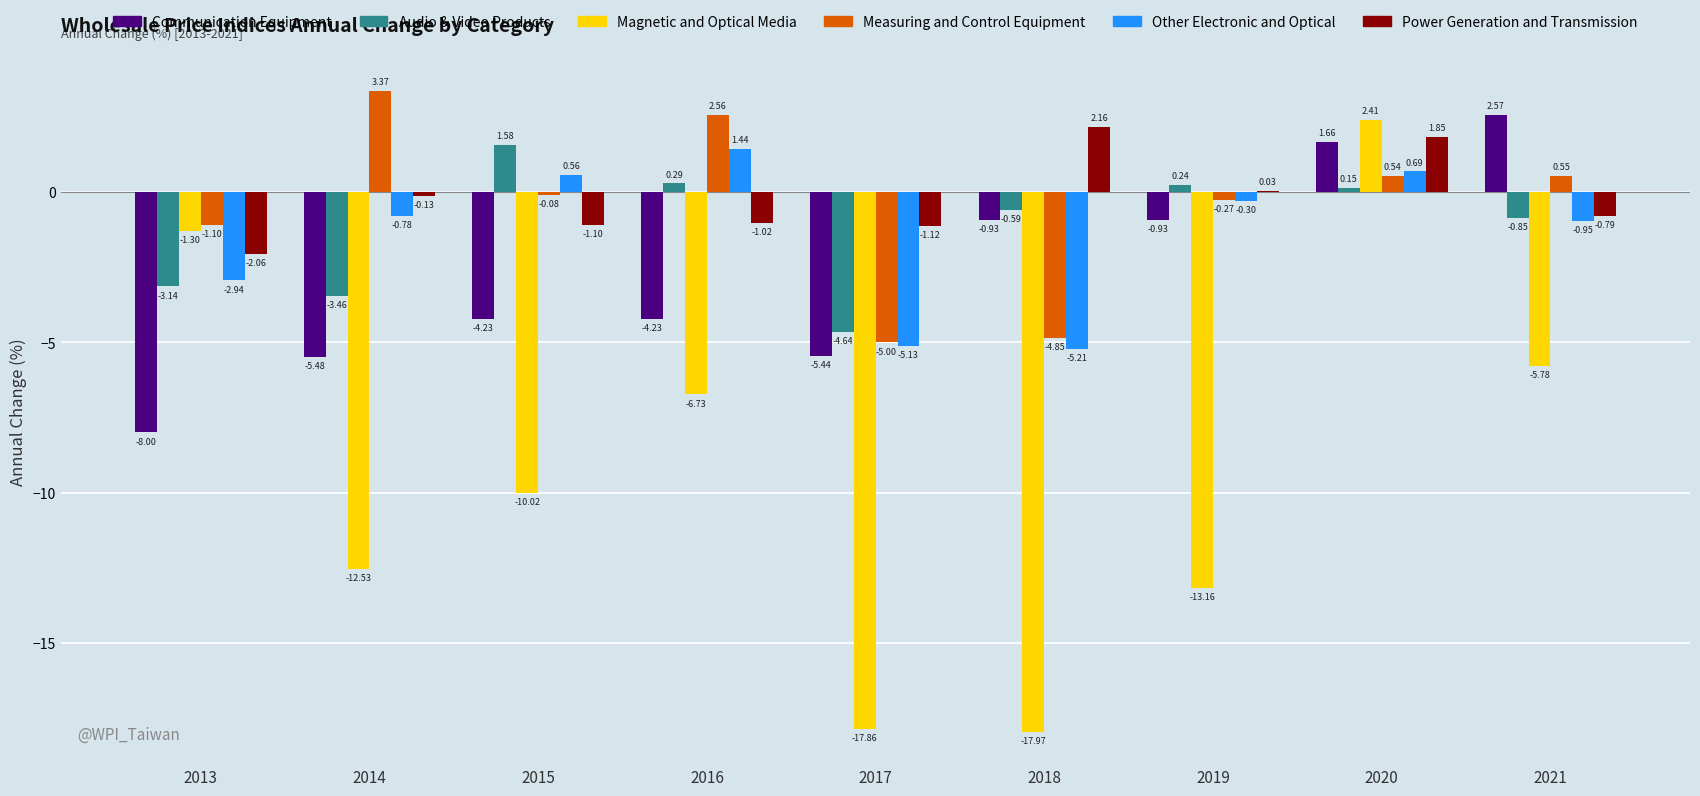

Which series has the largest total across all categories?

Power Generation and Transmission